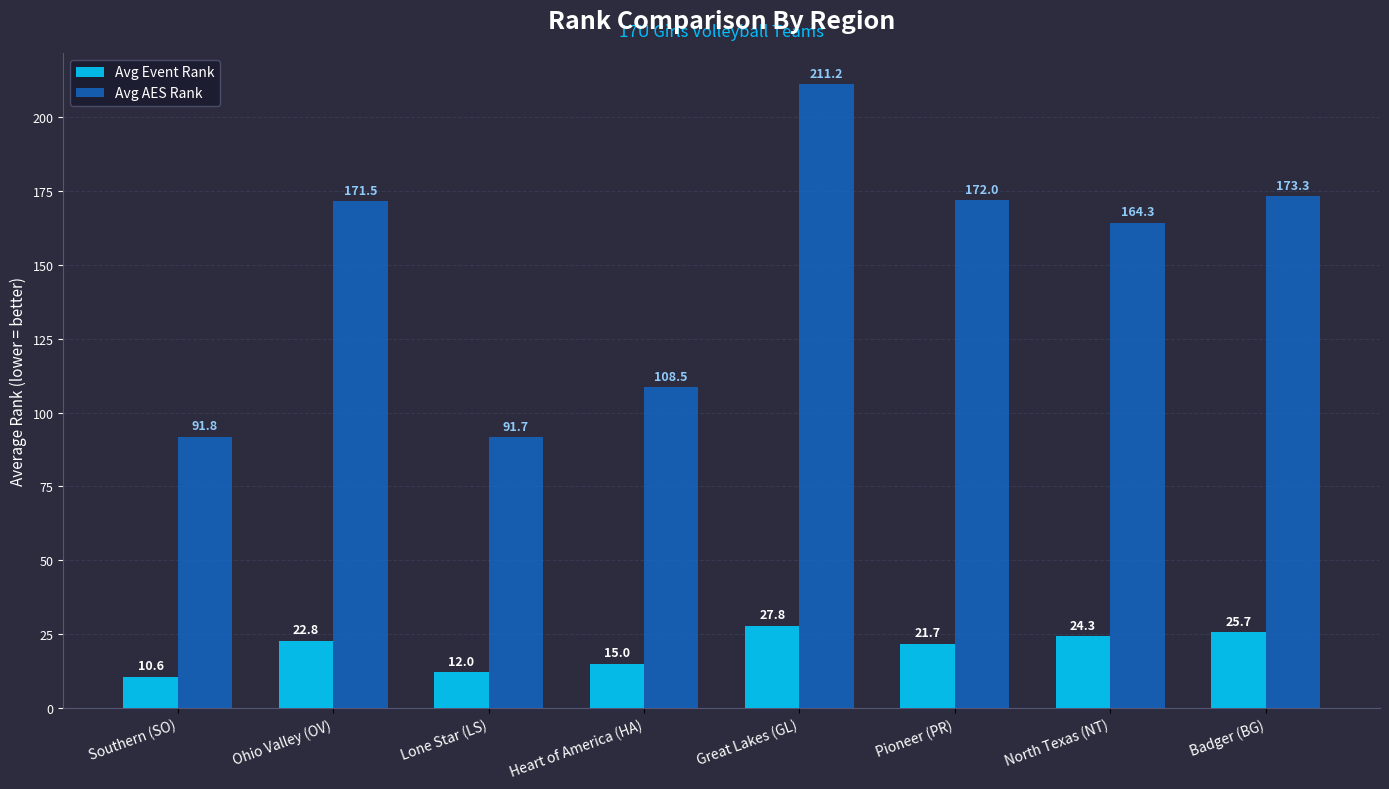

What are all the series names shown in the legend?

Avg Event Rank, Avg AES Rank